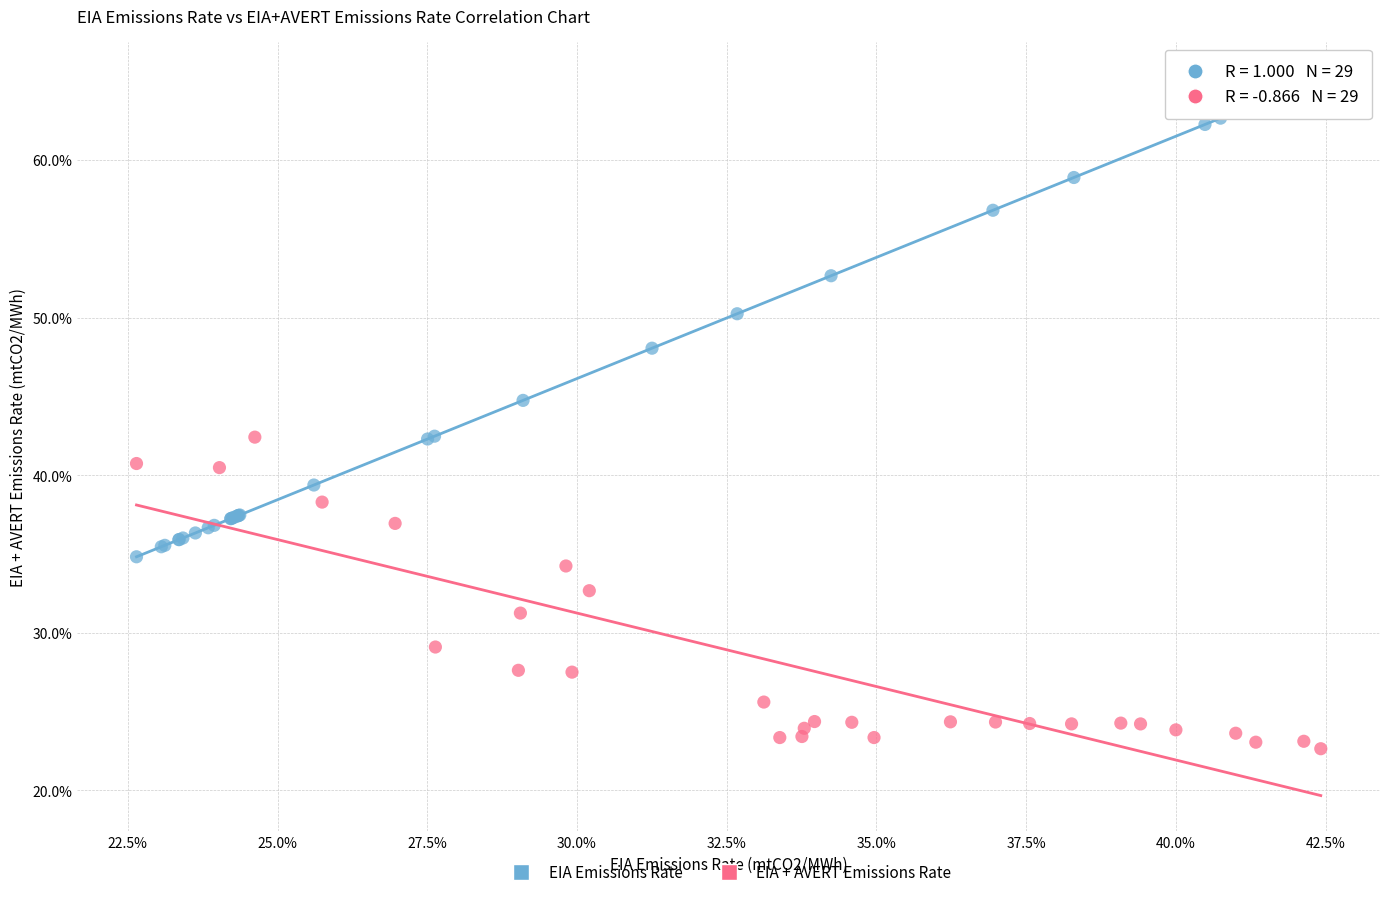

Which series has the widest spread of Y values?

EIA Emissions Rate